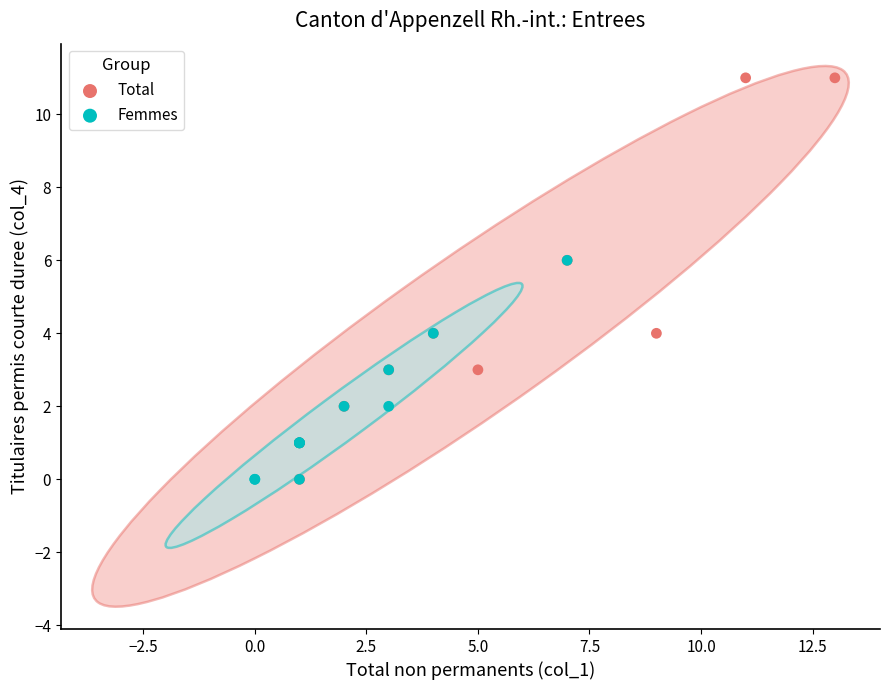

Which series reaches the maximum Y coordinate?

Total